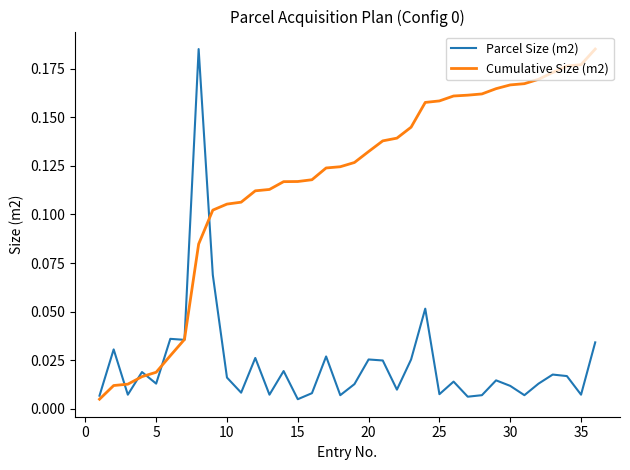

Rank the series by their average value, from highest to lowest.

Cumulative Size (m2), Parcel Size (m2)